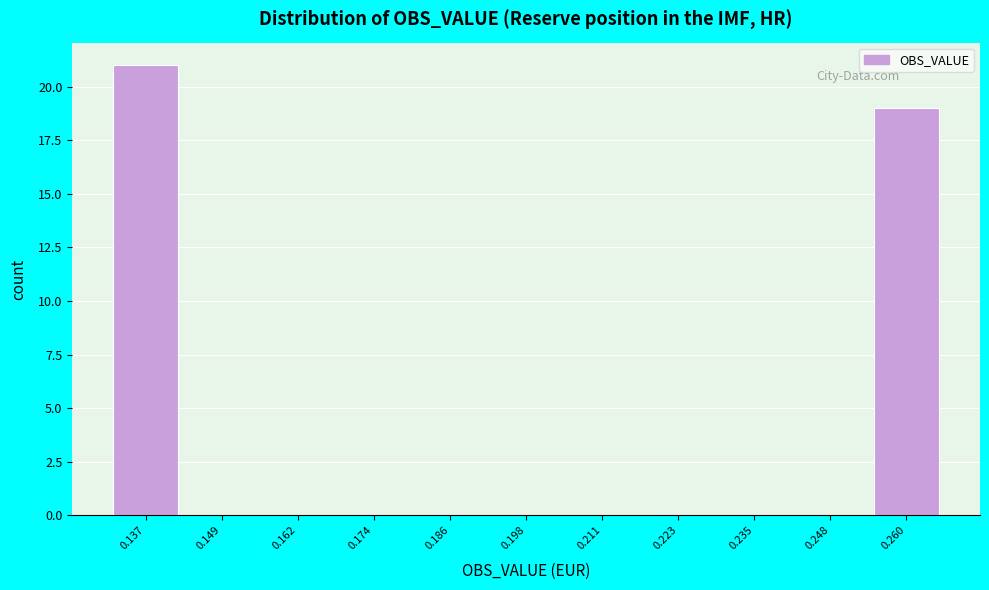

How tall is the bar that spans 0.130 to 0.144 on the x-axis? Neither the bar edges nor the heights are printed on the chart, so give them approximately, as read against the axes.

21